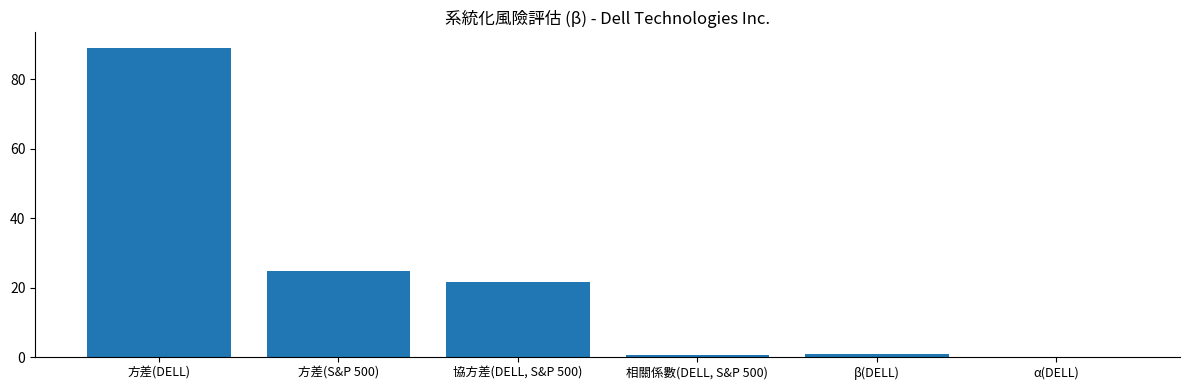

The value at 協方差(DELL, S&P 500) is 5.1. True or false?

False